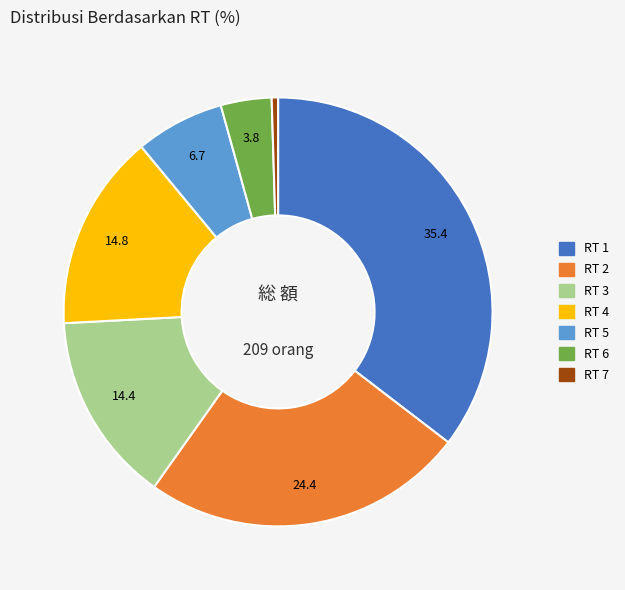

Which has a higher value, RT 1 or RT 3?

RT 1